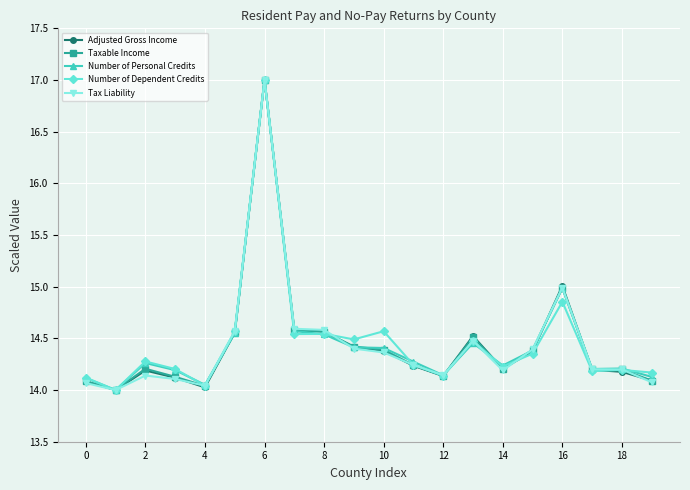

What is the maximum value for Number of Dependent Credits?

17.0